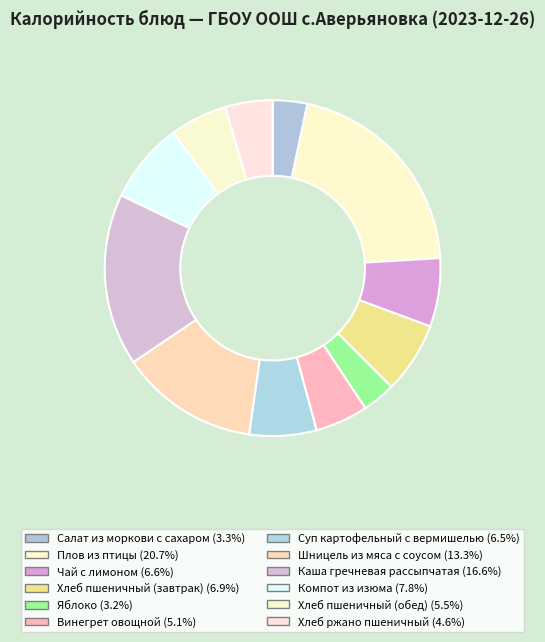

Count the number of slices in the pie.

12